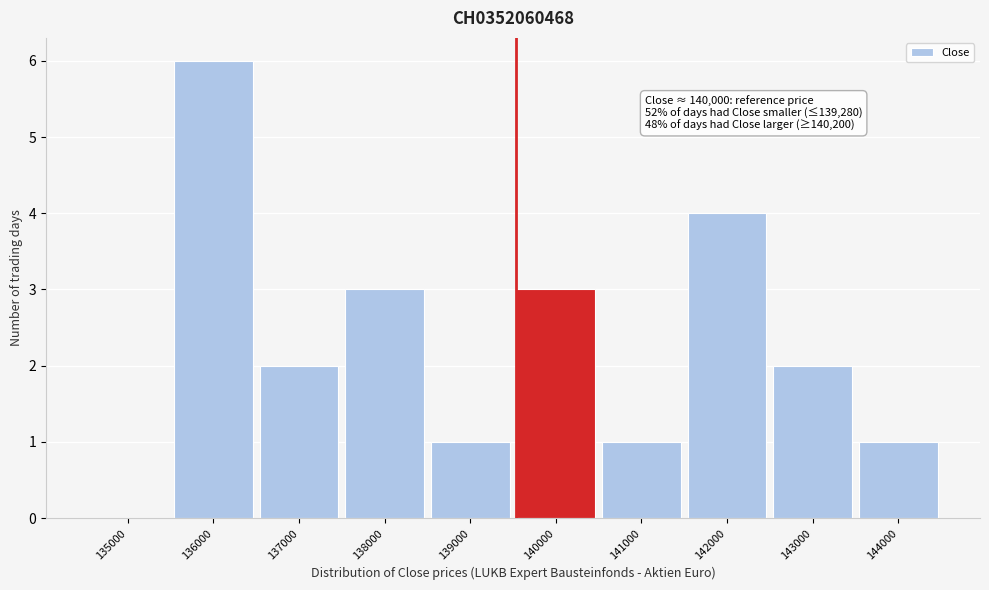

Reading left to right, transcribe all the data shown in this chart.

135000=0	136000=6	137000=2	138000=3	139000=1	140000=3	141000=1	142000=4	143000=2	144000=1